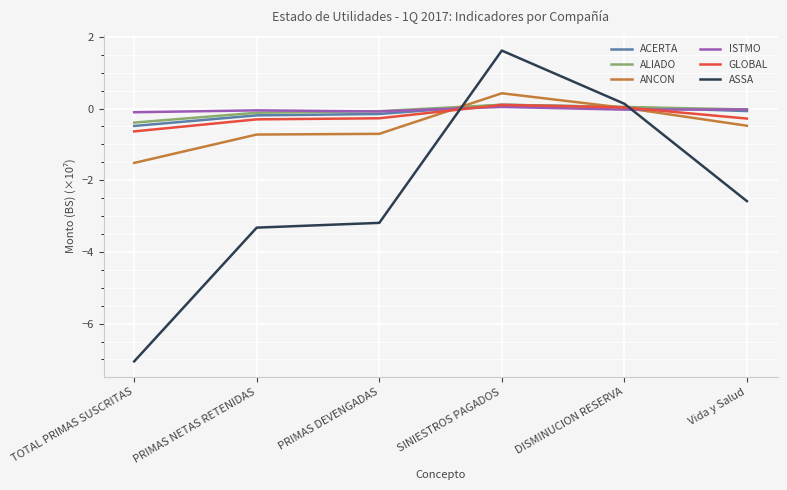

Which category has the lowest value across all series?

TOTAL PRIMAS SUSCRITAS